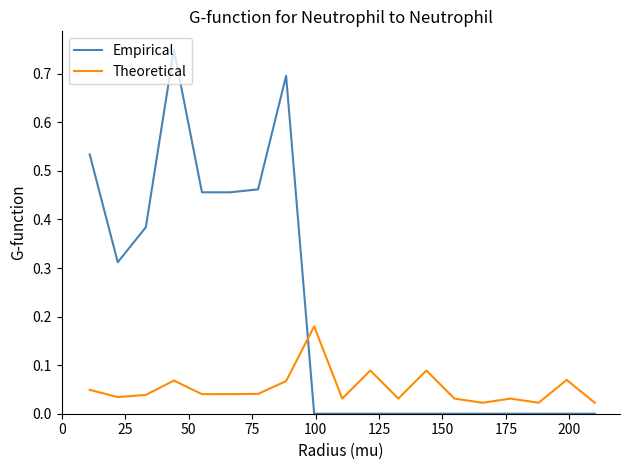

Which series has the widest spread of values?

Empirical